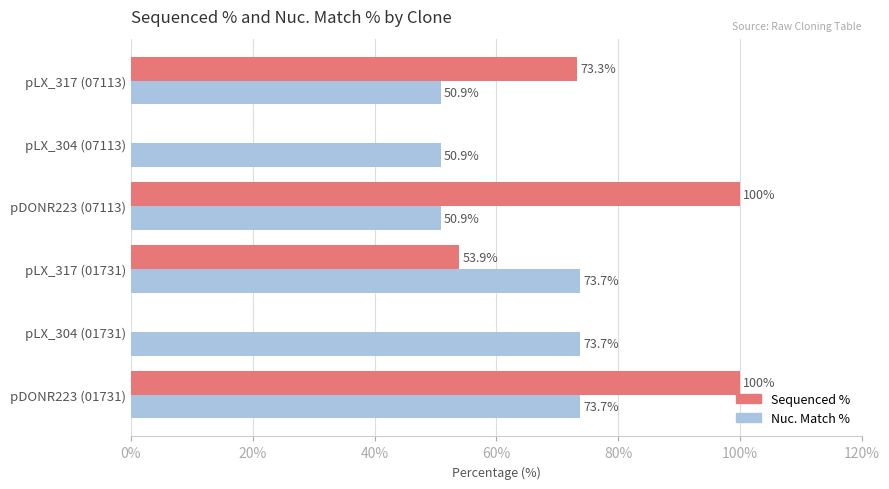

How many Sequenced % values are between 0 and 100?

6